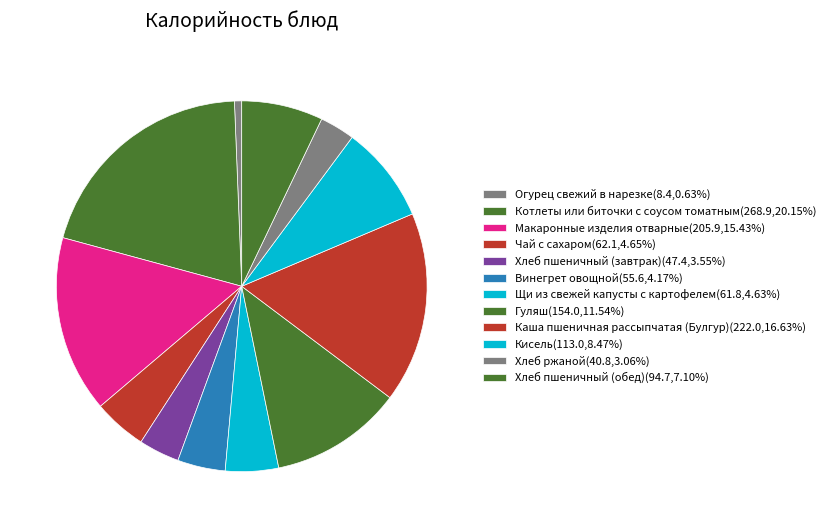

What is the smallest slice in the pie chart?

Огурец свежий в нарезке